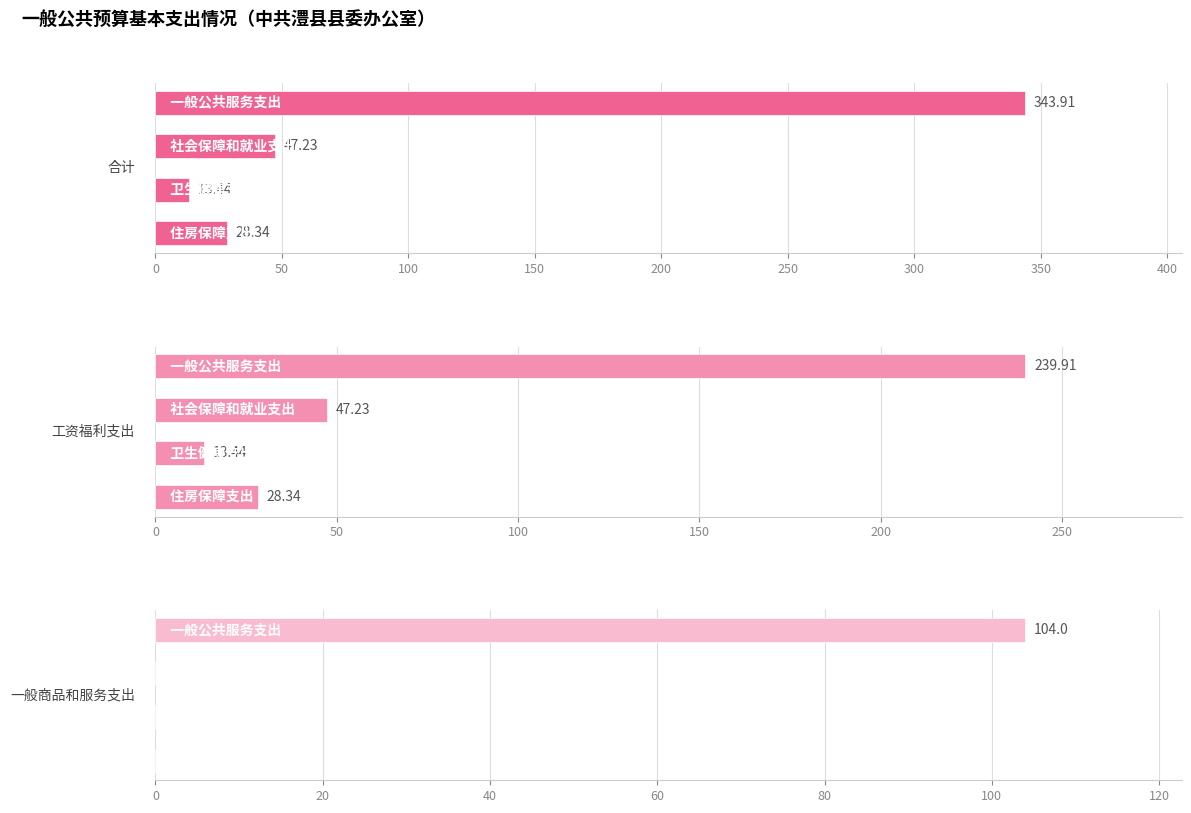

Is the value of 合计 at 50 greater than the value of 工资福利支出 at 150?

Yes